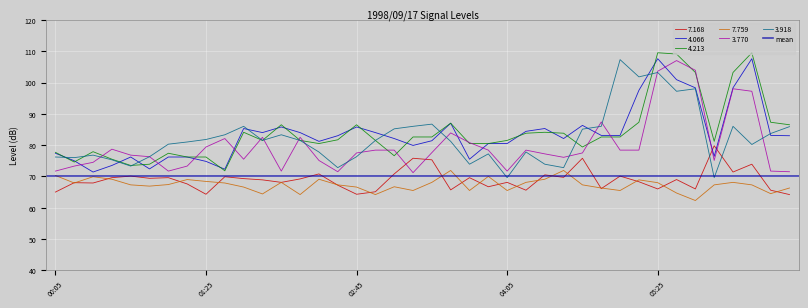

Count the number of categories in the chart.

40